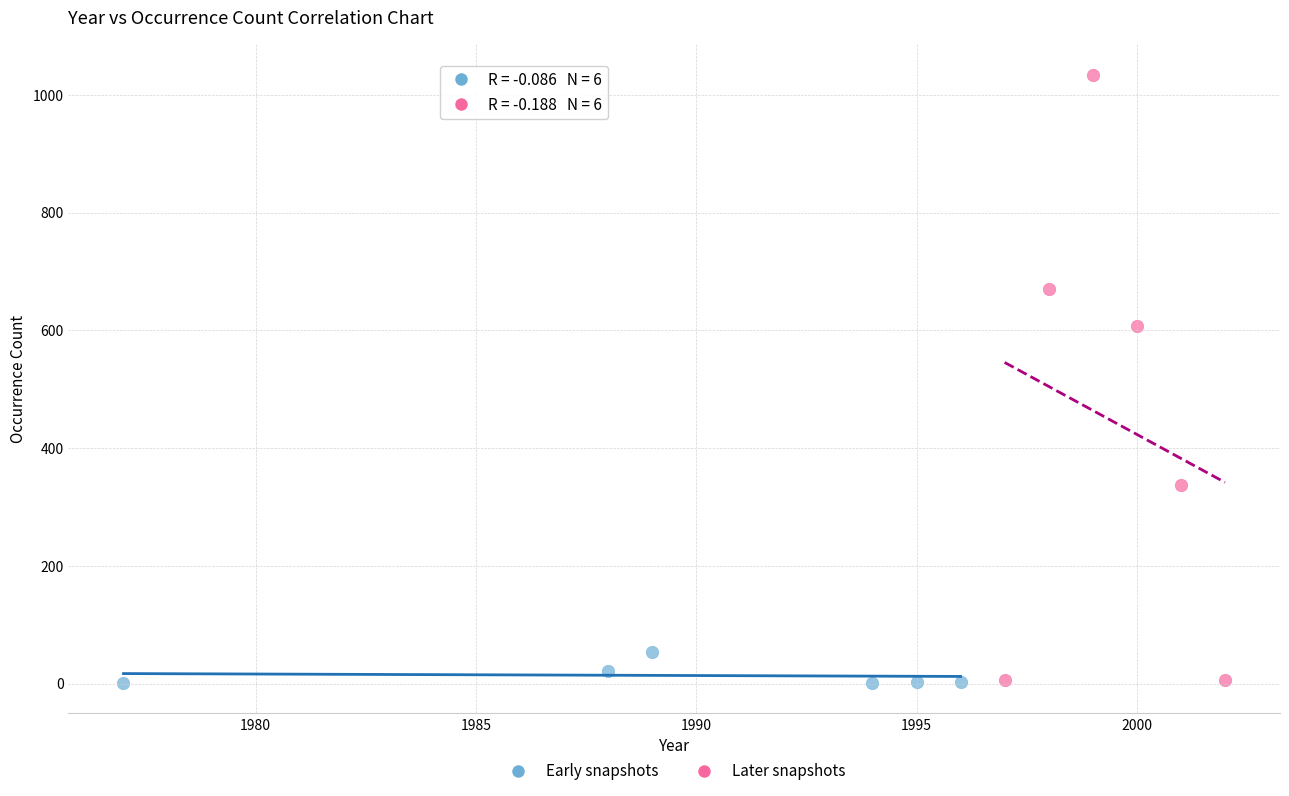

Which series reaches the maximum Y coordinate?

Later snapshots